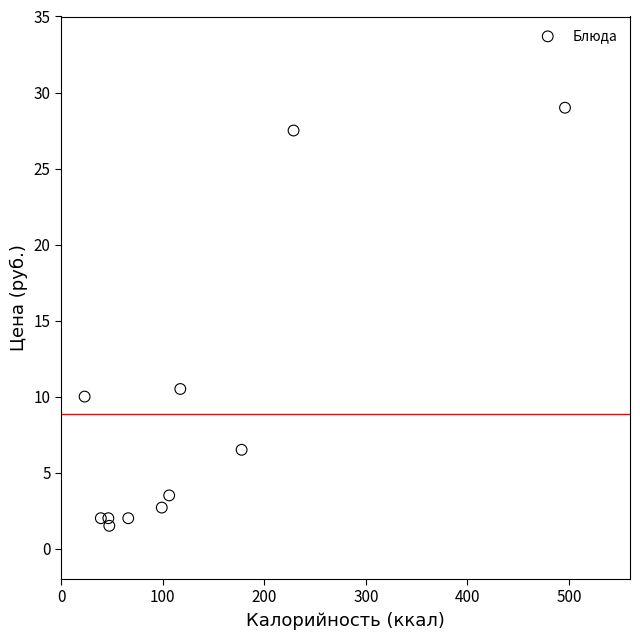

What Y value in the scatter plot is closest to 15?

10.5